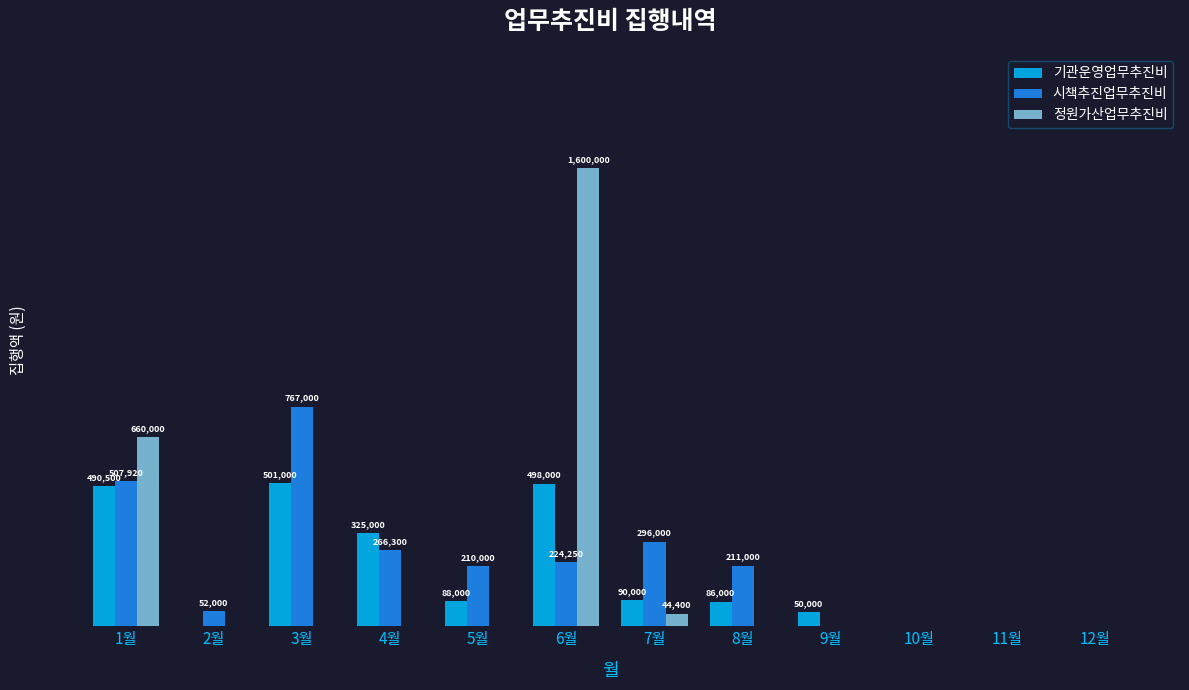

At which category does the chart reach its peak across all series?

6월